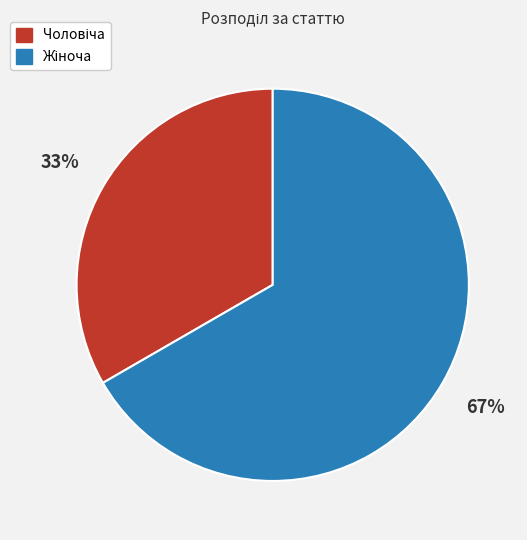

Is there a majority slice in this chart?

Yes